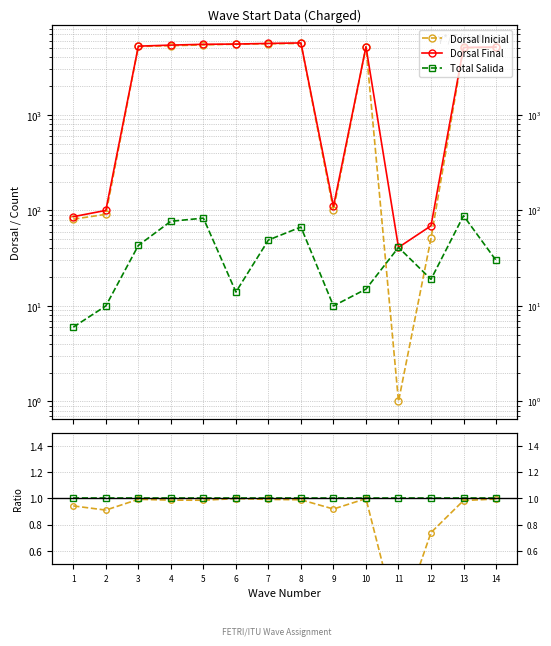

Rank the series by their maximum value, from highest to lowest.

Dorsal Final, Total Salida, Dorsal Inicial